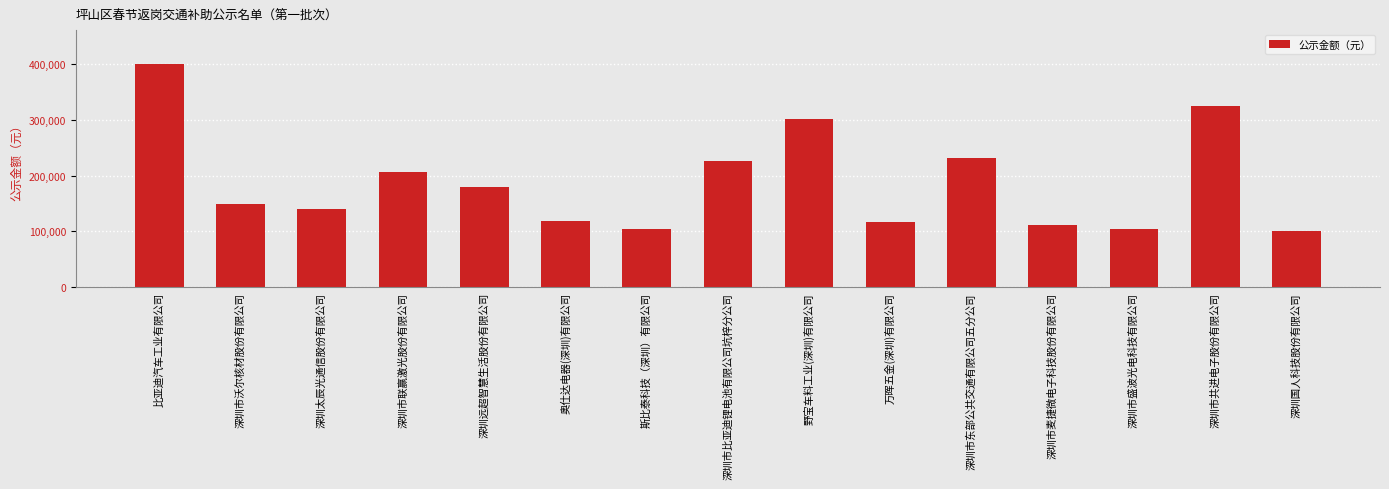

Count the number of data series in this chart.

1